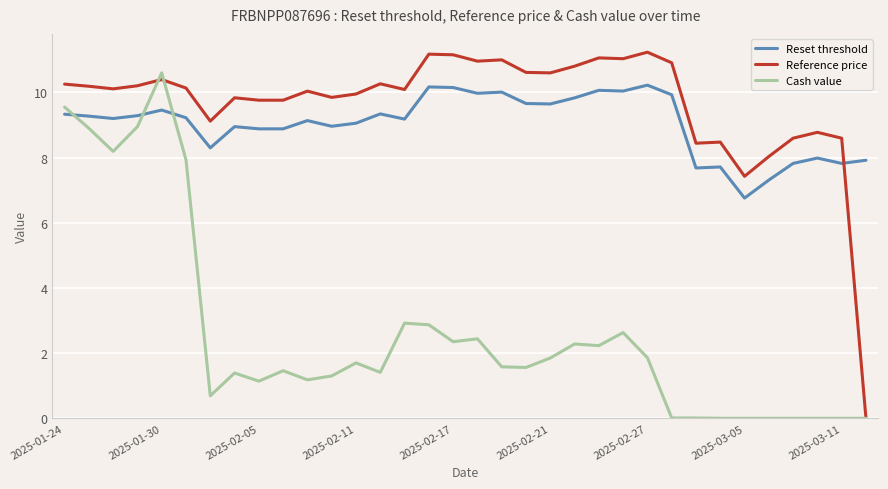

True or false: Reference price and Reset threshold cross at least once.

True